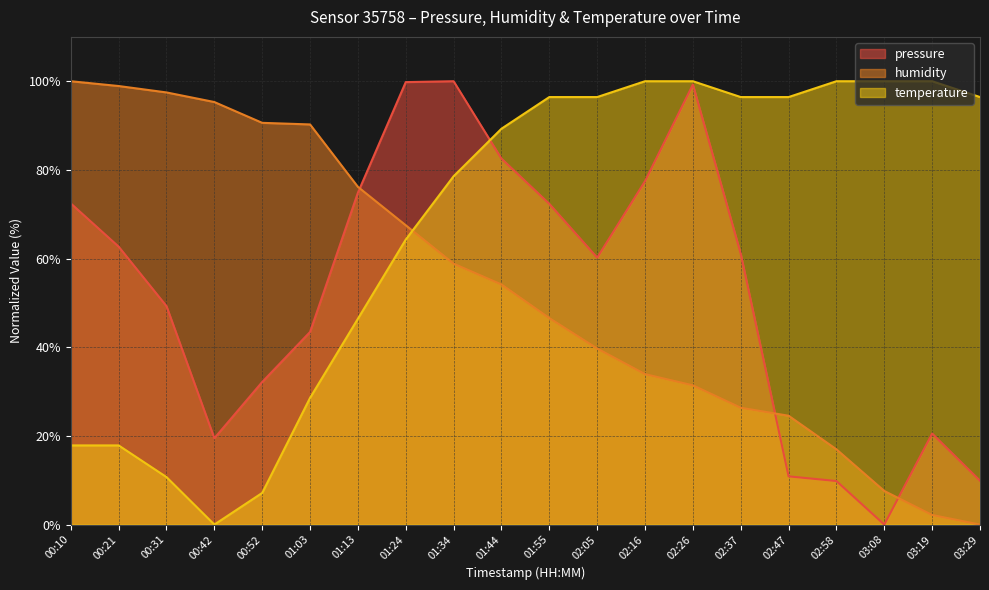

What is the label of the 16th point from the left?

02:47